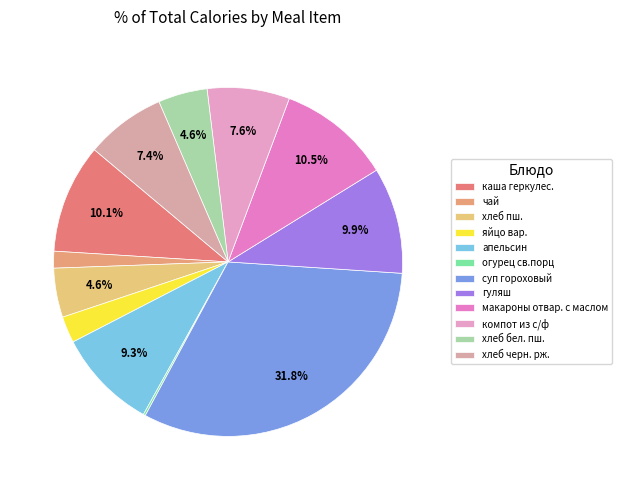

Is it true that апельсин is 21% of the pie?

False